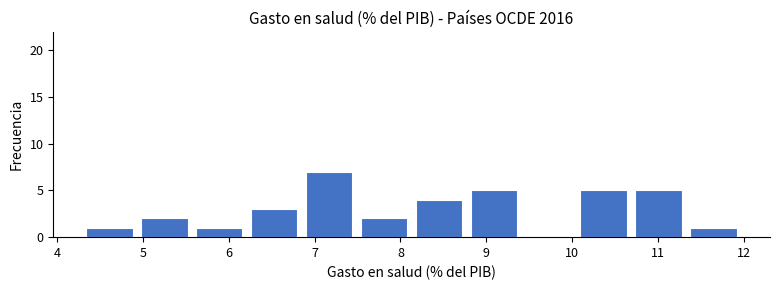

Reading left to right, transcribe this chart: for each bar, give the range it covers on the x-axis and its height. Neither the bar edges nor the heights are printed on the chart, so give them approximately, as read against the axes.

4.3 to 4.9: 1
4.9 to 5.6: 2
5.6 to 6.2: 1
6.2 to 6.8: 3
6.8 to 7.5: 7
7.5 to 8.1: 2
8.1 to 8.8: 4
8.8 to 9.4: 5
9.4 to 10.0: 0
10.0 to 10.7: 5
10.7 to 11.3: 5
11.3 to 12.0: 1